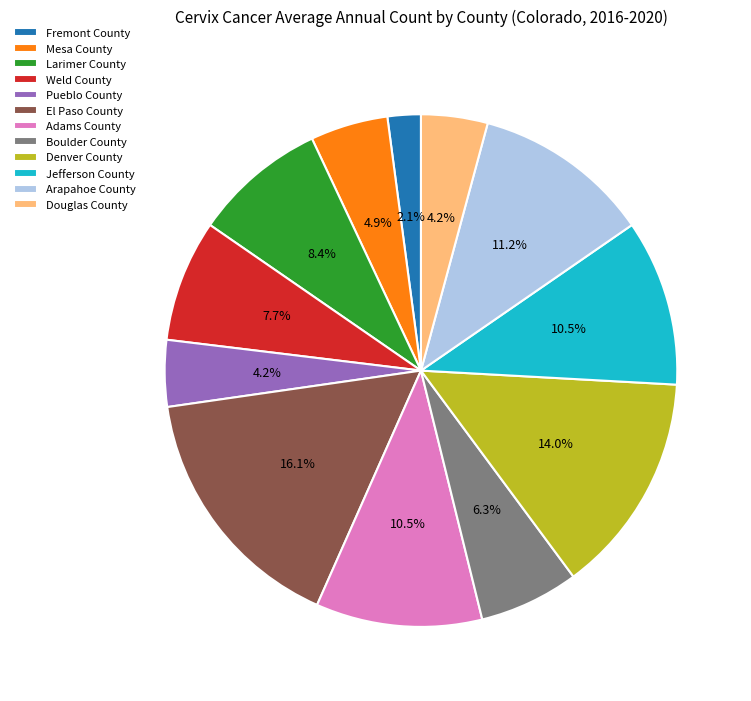

How many slices are in this pie chart?

12